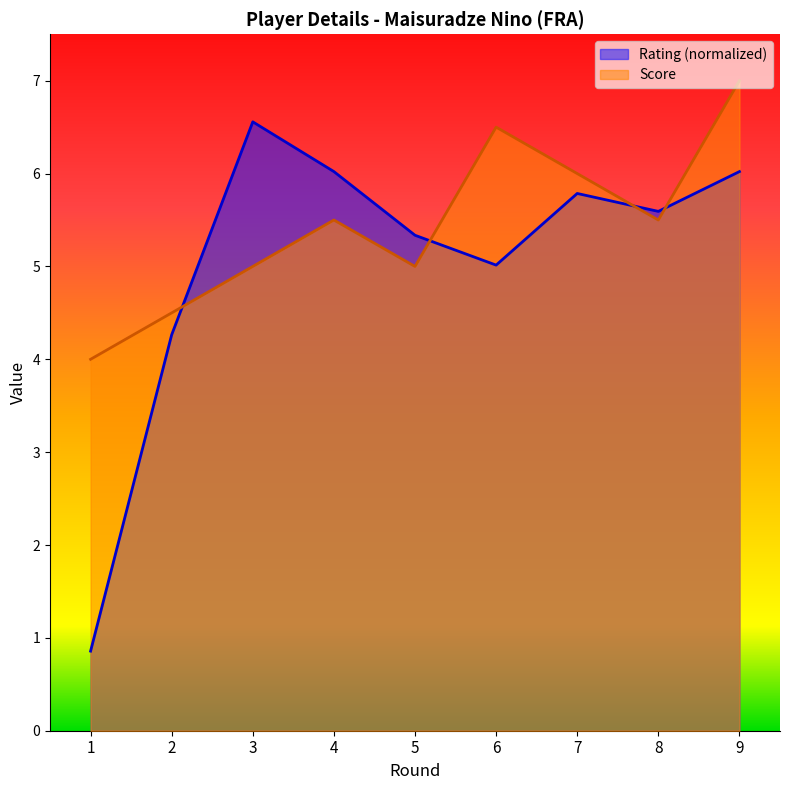

What is the value of the Score point at the 1st from the left?

4.0